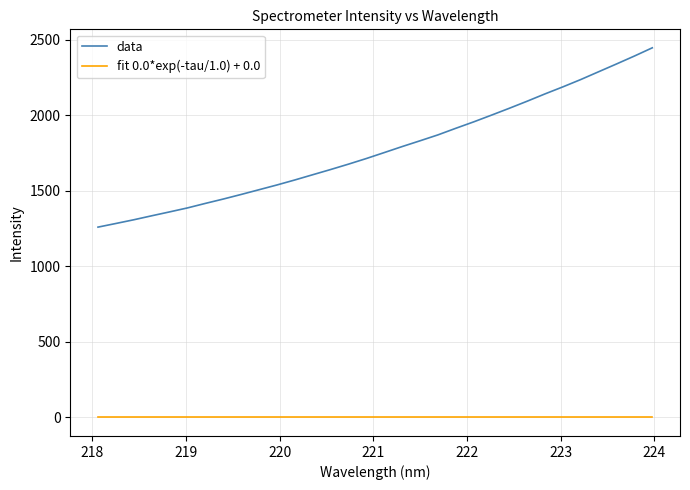

What is the difference between the maximum and minimum values in the data series?

1186.7